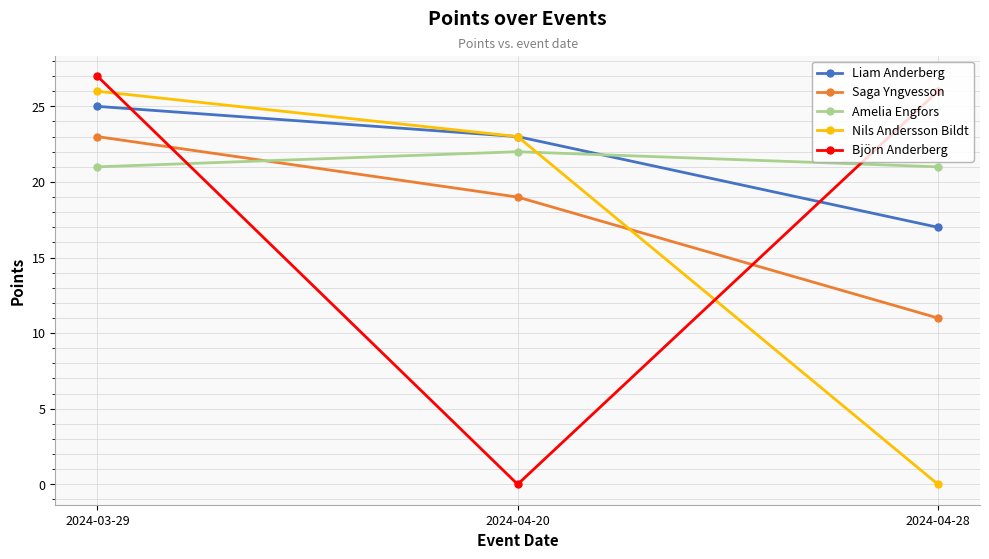

Which series has the widest spread of values?

Björn Anderberg